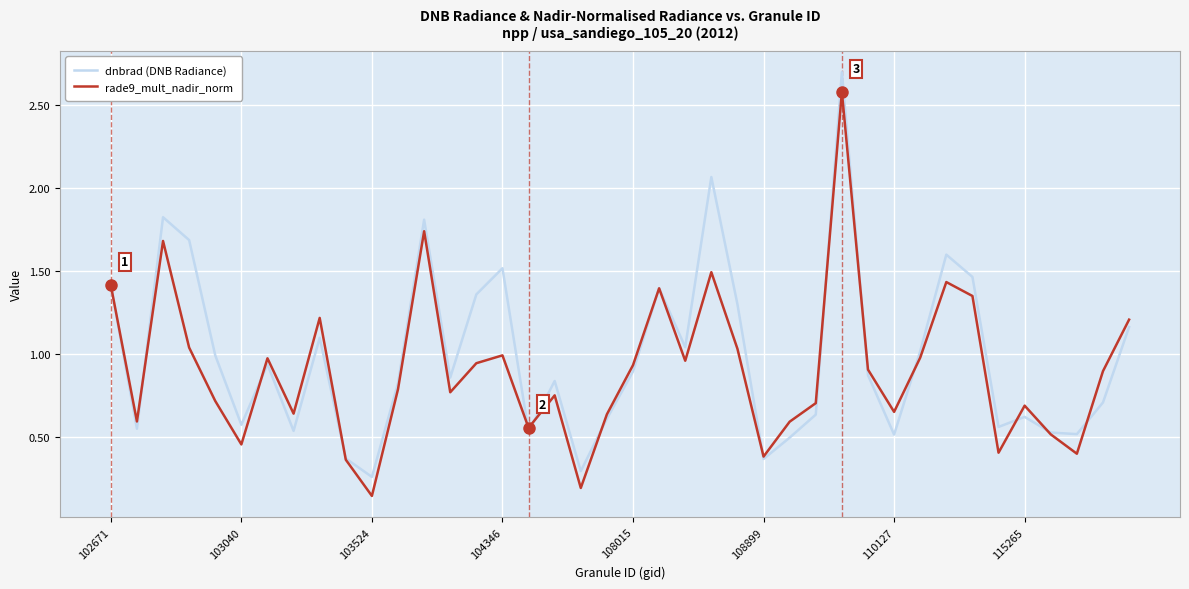

List the series in order of their peak value, highest first.

dnbrad (DNB Radiance), rade9_mult_nadir_norm